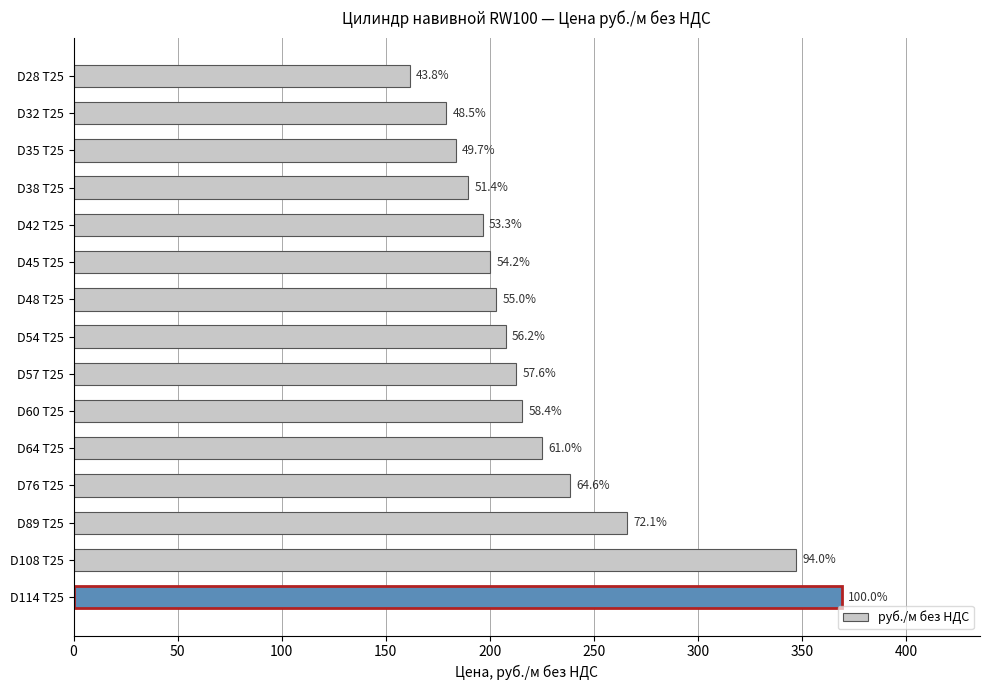

What is the difference between the maximum and minimum values?

207.5